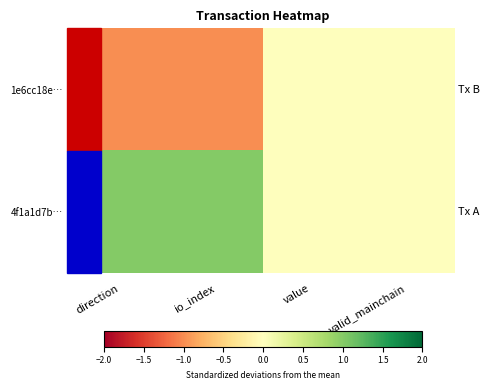

At which category is the sum across all series the highest?

direction